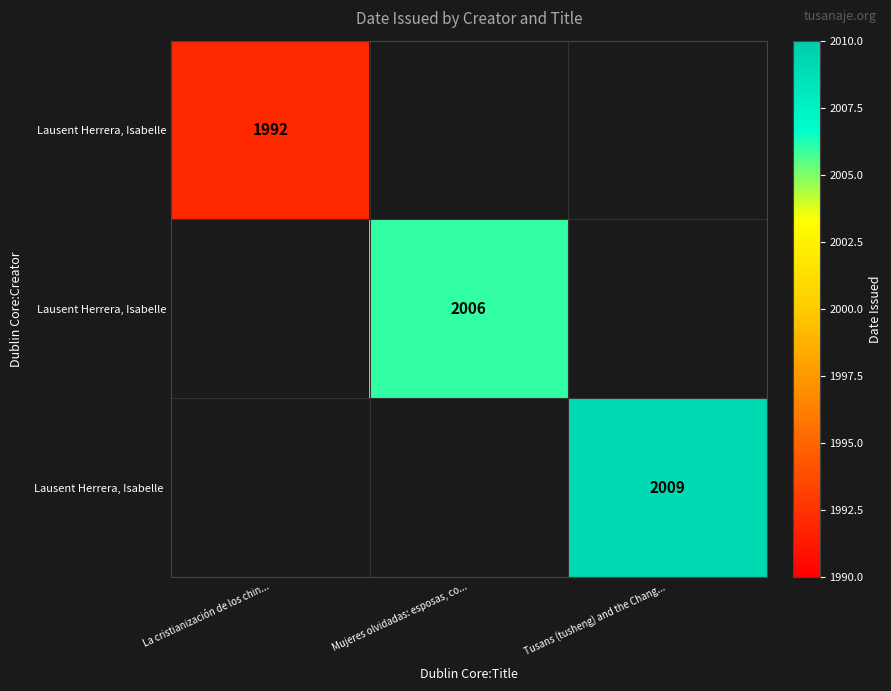

At how many categories does at least one series exceed 1993?

2